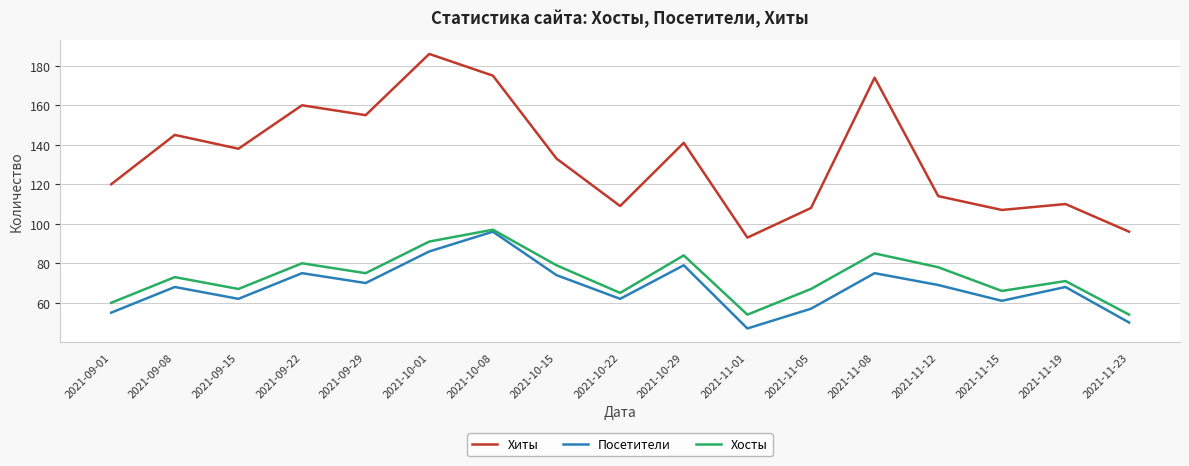

How many lines are shown in the chart?

3